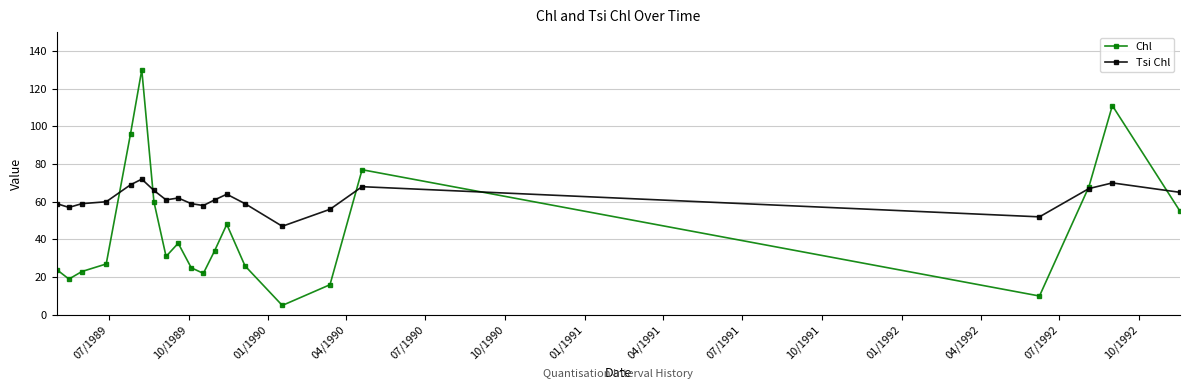

What is the minimum value shown in the chart?

5